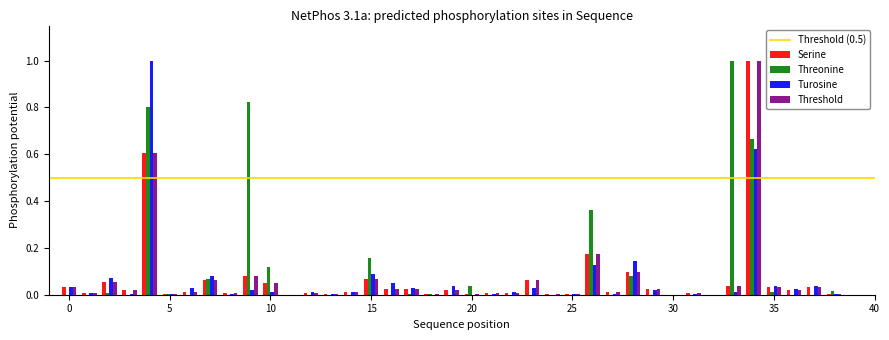

What is the maximum value shown in the chart?

1.0